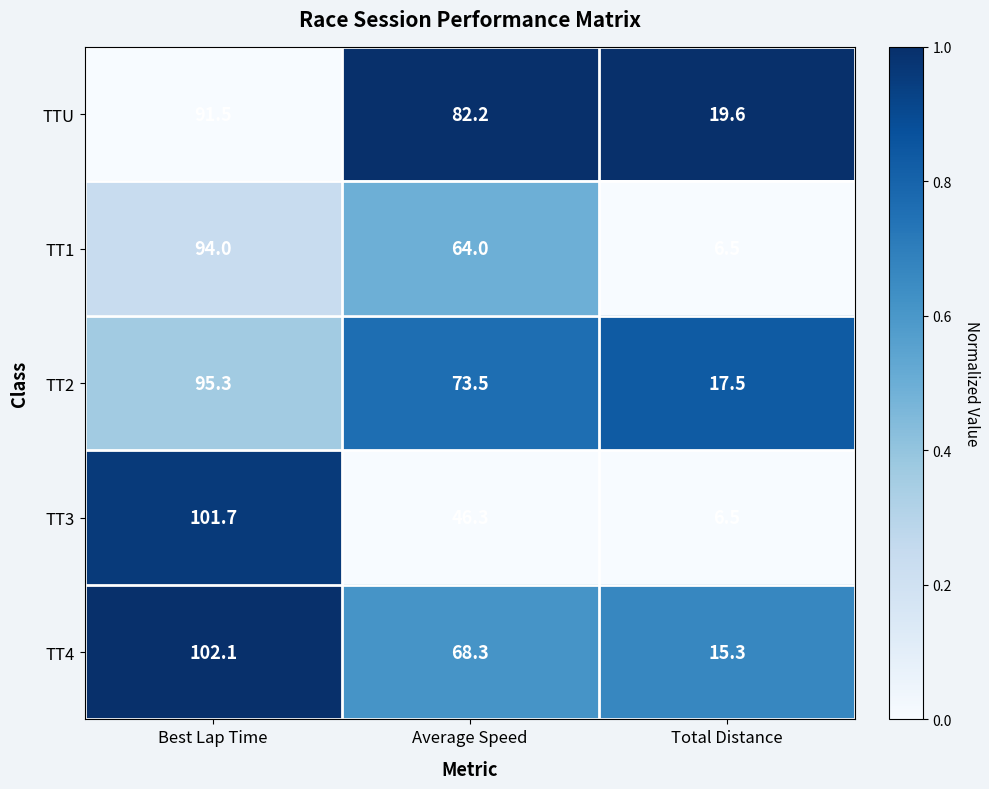

Which series has the largest range (max minus min)?

TT3